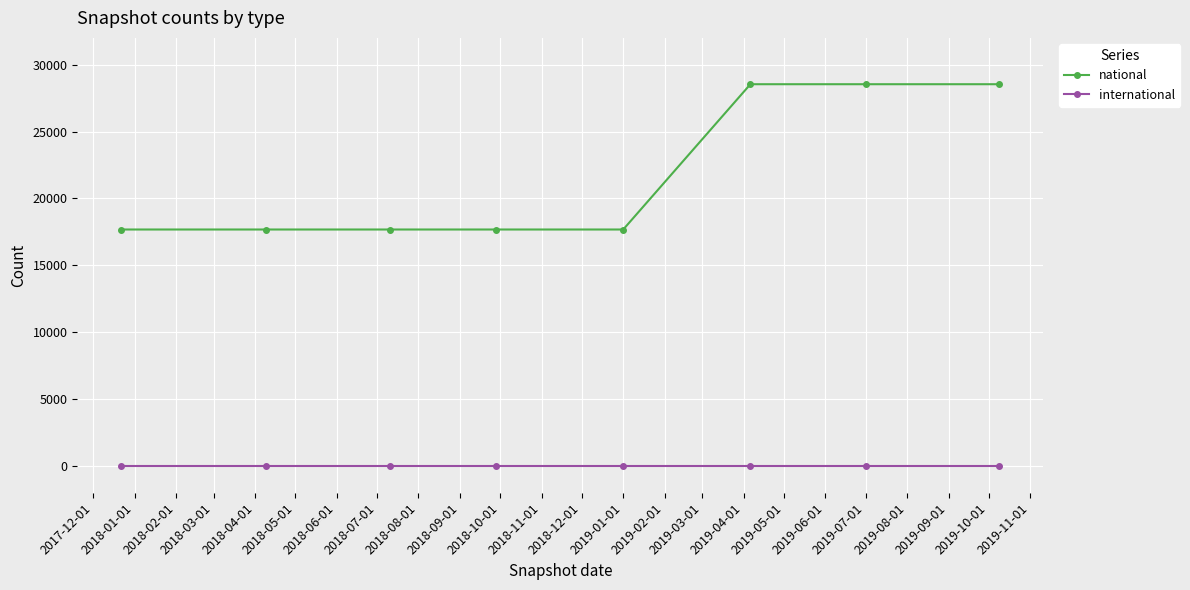

True or false: international and national intersect in this chart.

False